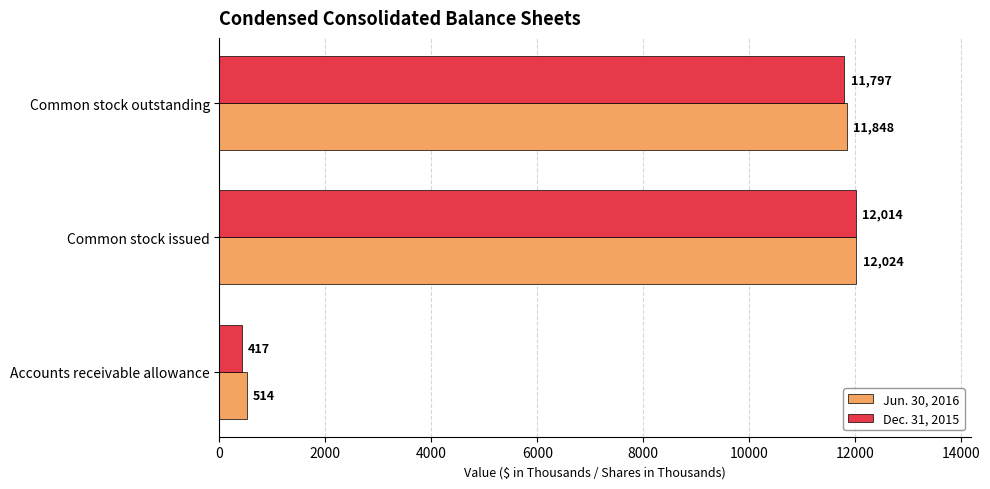

The Jun. 30, 2016 series shows 7541 at Common stock issued. True or false?

False